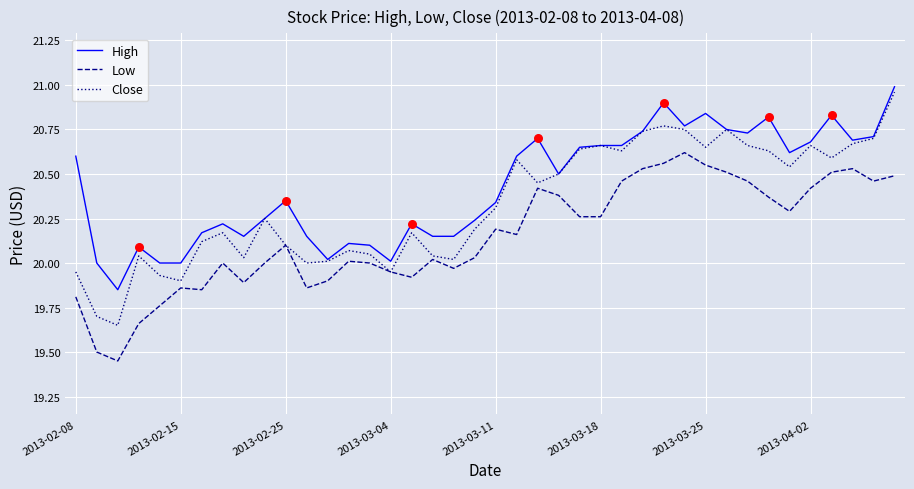

What are all the series names shown in the legend?

High, Low, Close